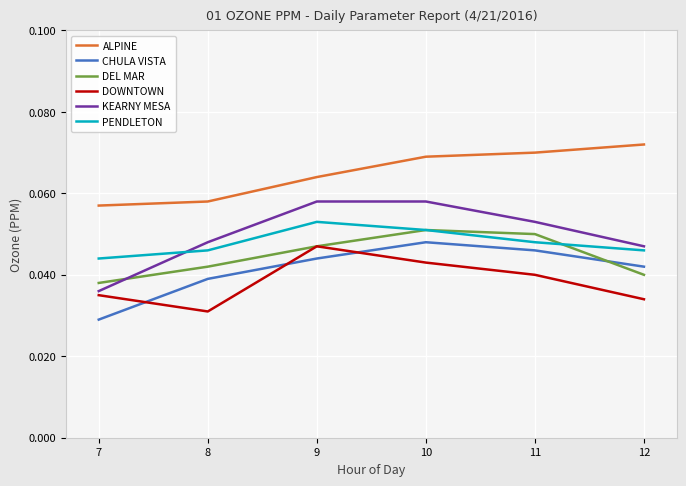

At which label does ALPINE reach its minimum?

7